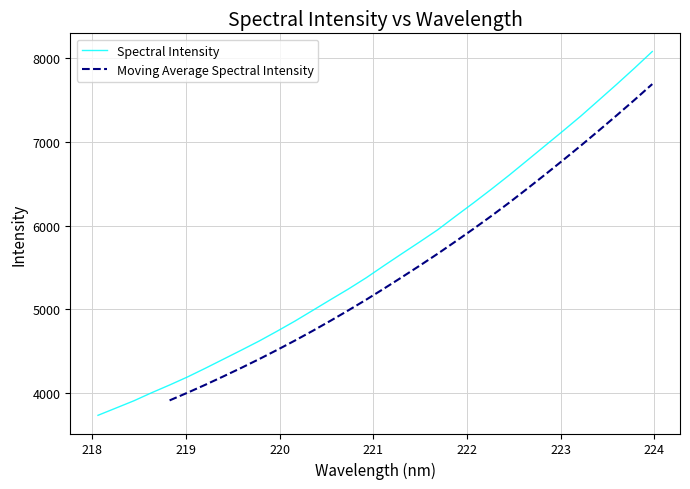

What is the lowest value of the Spectral Intensity series?

3734.4